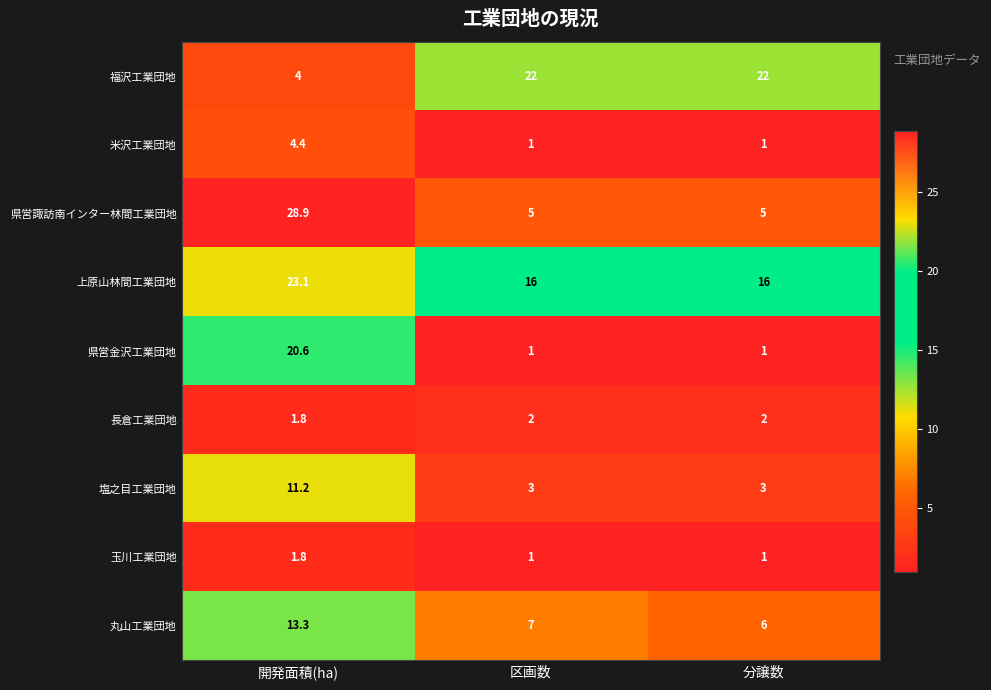

True or false: 塩之目工業団地 has a value of 3.0 at 分譲数.

True